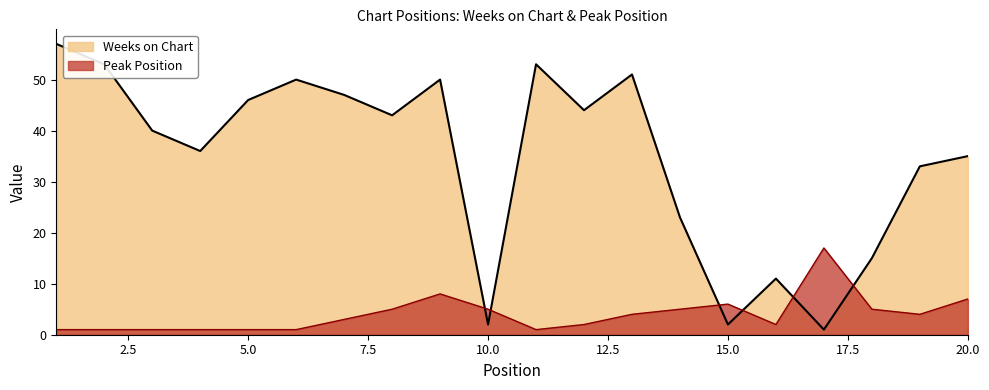

Which series has the widest spread of values?

Weeks on Chart